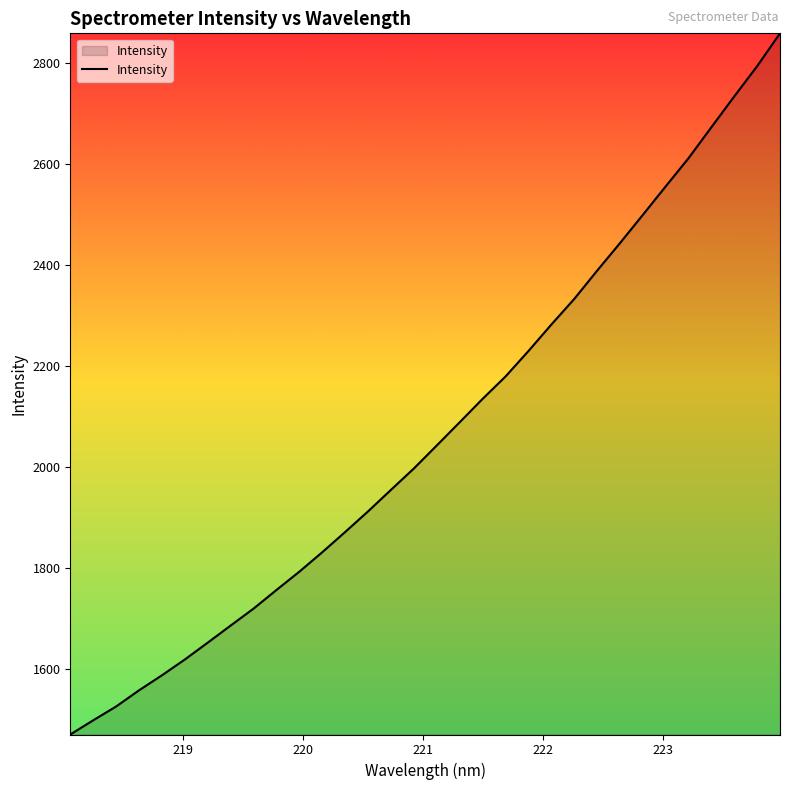

What is the difference between the maximum and minimum values?

1388.1